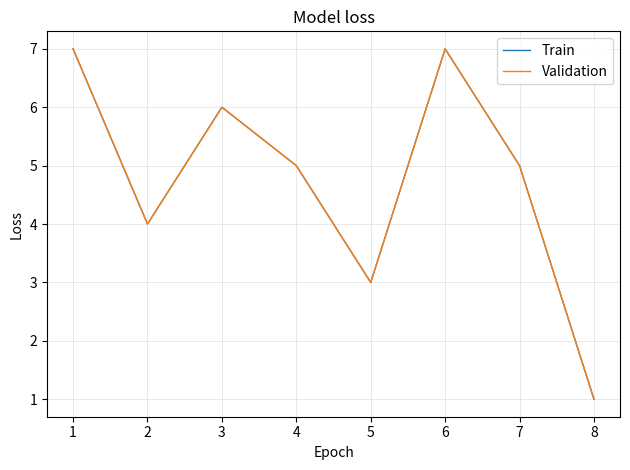

What is the sum of all Train values?

38